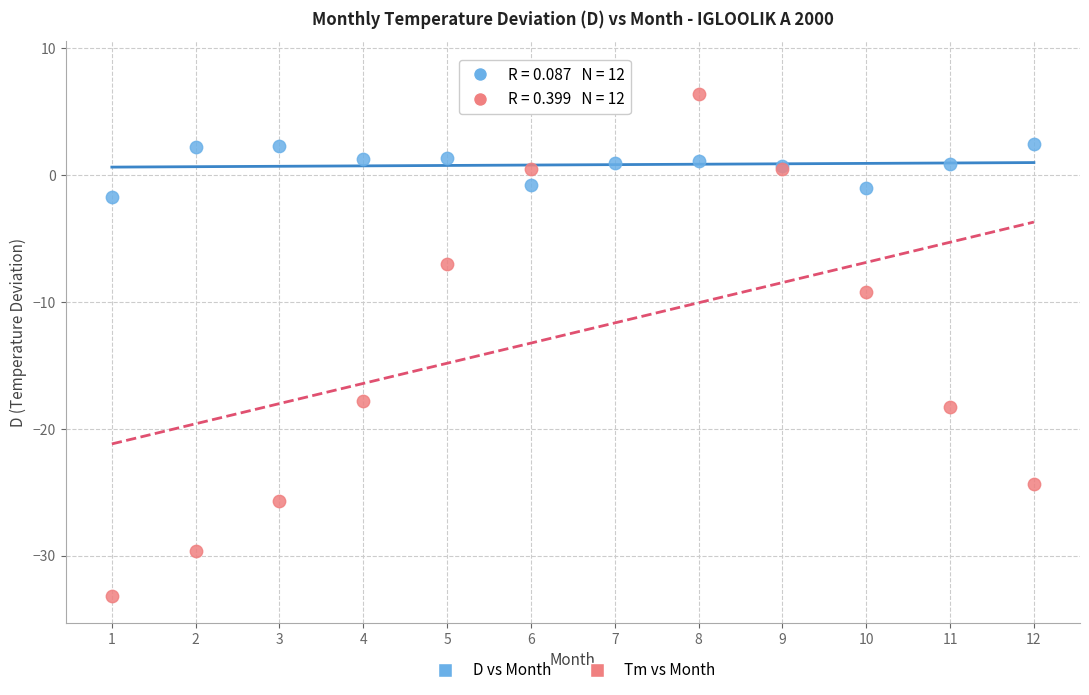

In the Tm vs Month series, what Y value is closest to -12?

-9.2